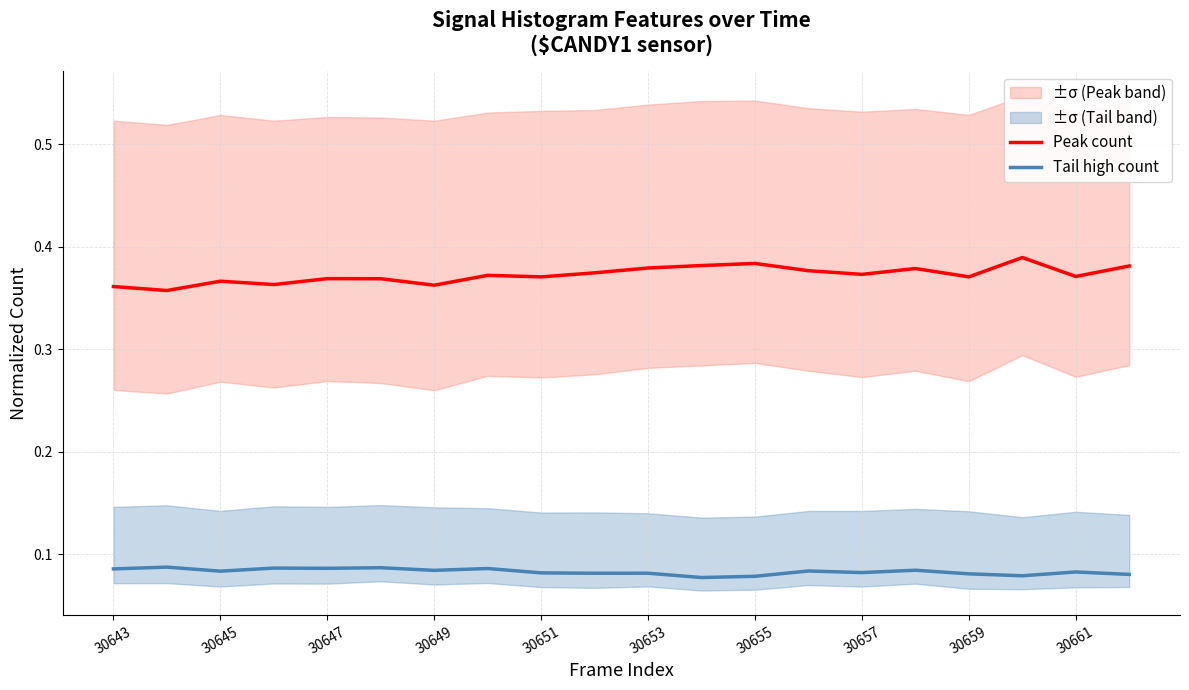

What is the maximum value shown in the chart?

0.4